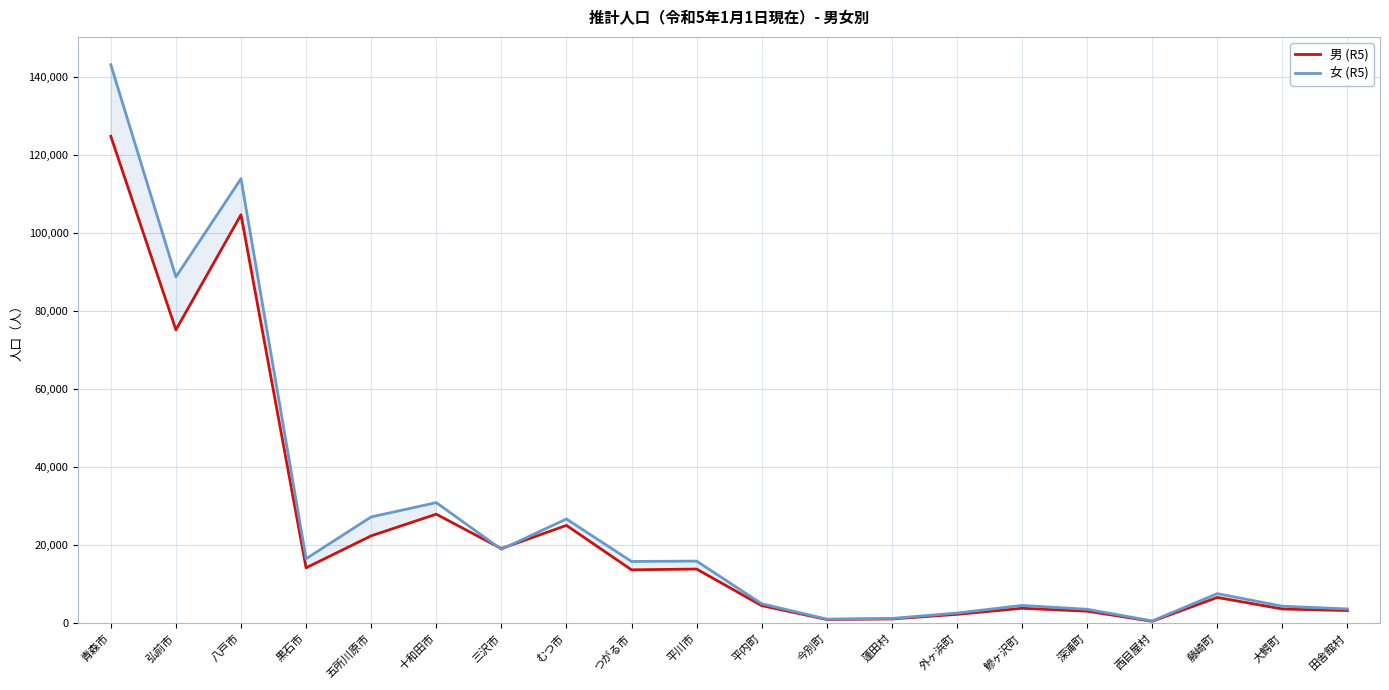

Which series changed the most between 三沢市 and 西目屋村?

男 (R5)